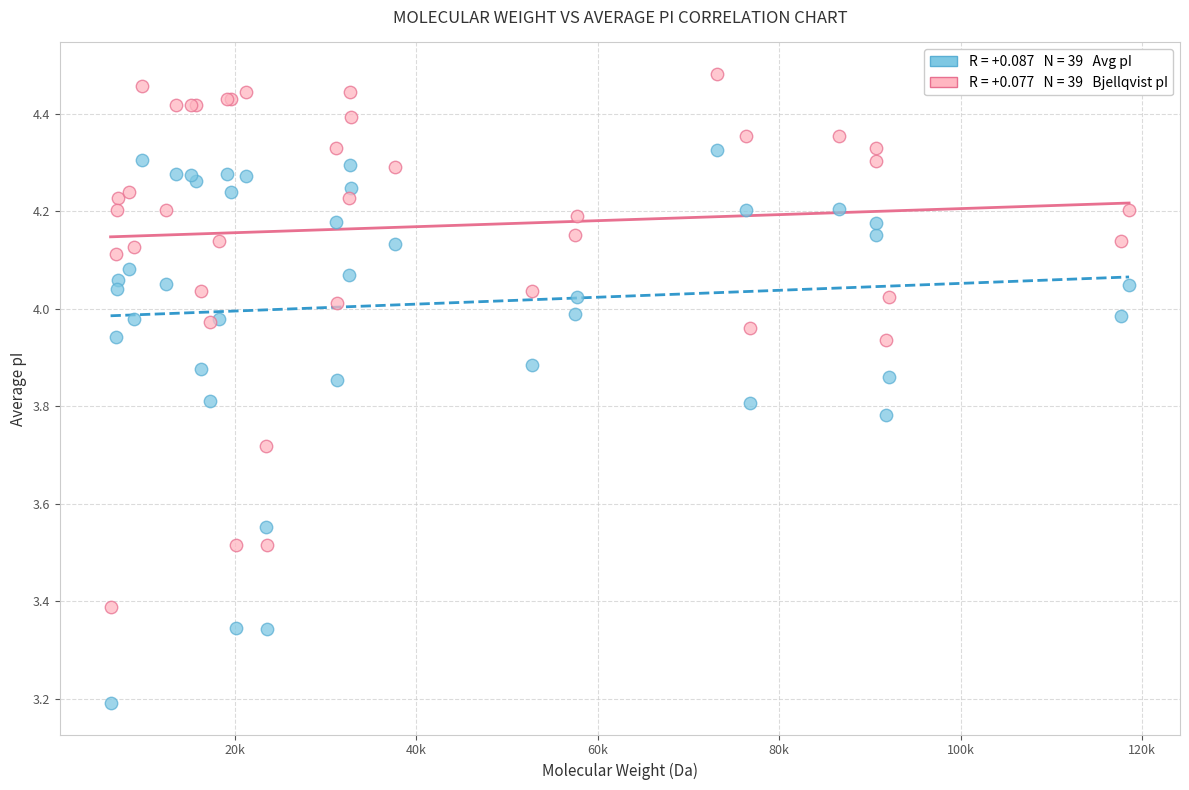

Across all series, what Y value is closest to 3?

3.2